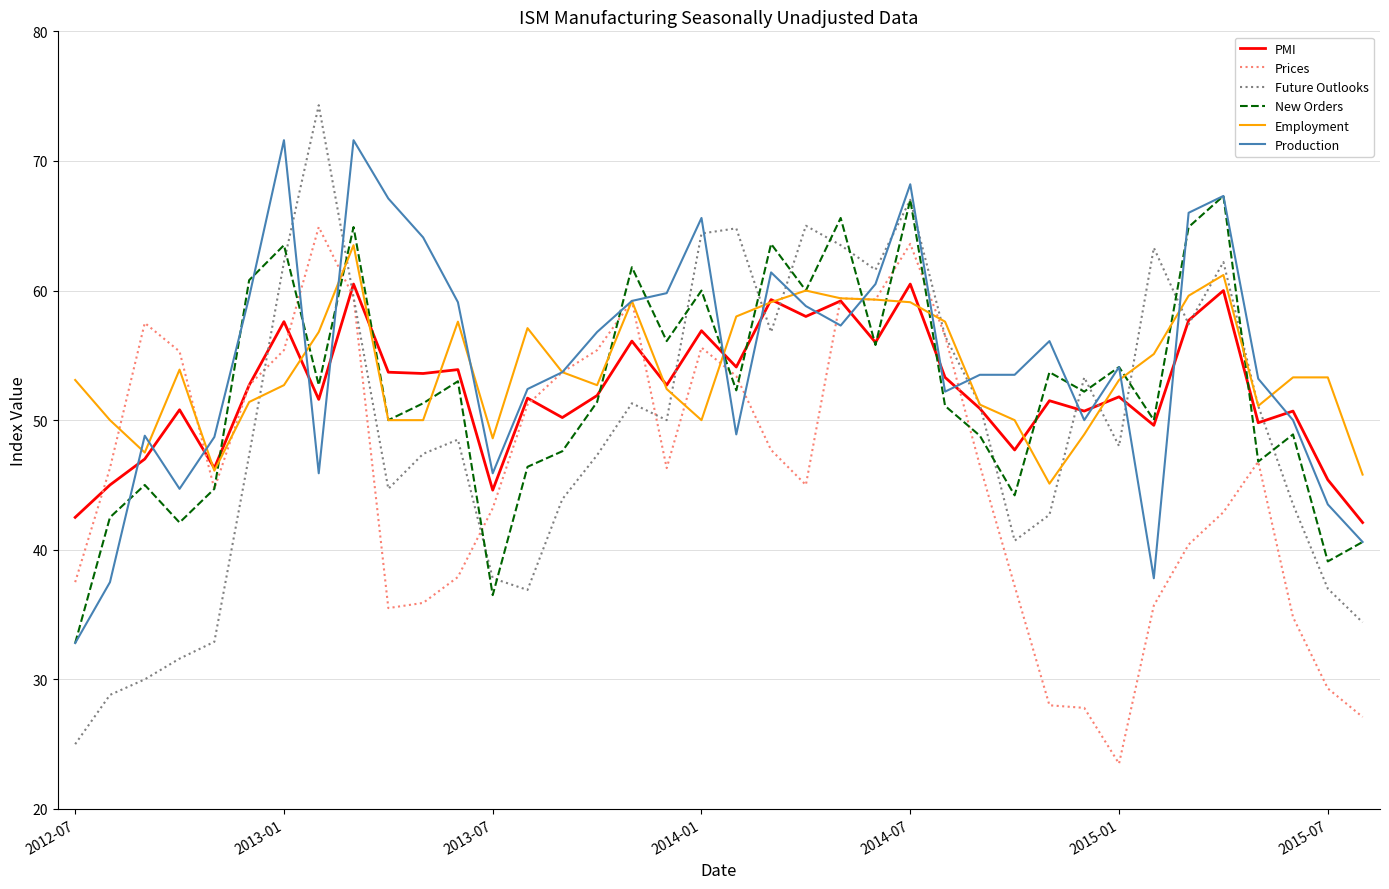

What is the minimum value for Employment?

45.1